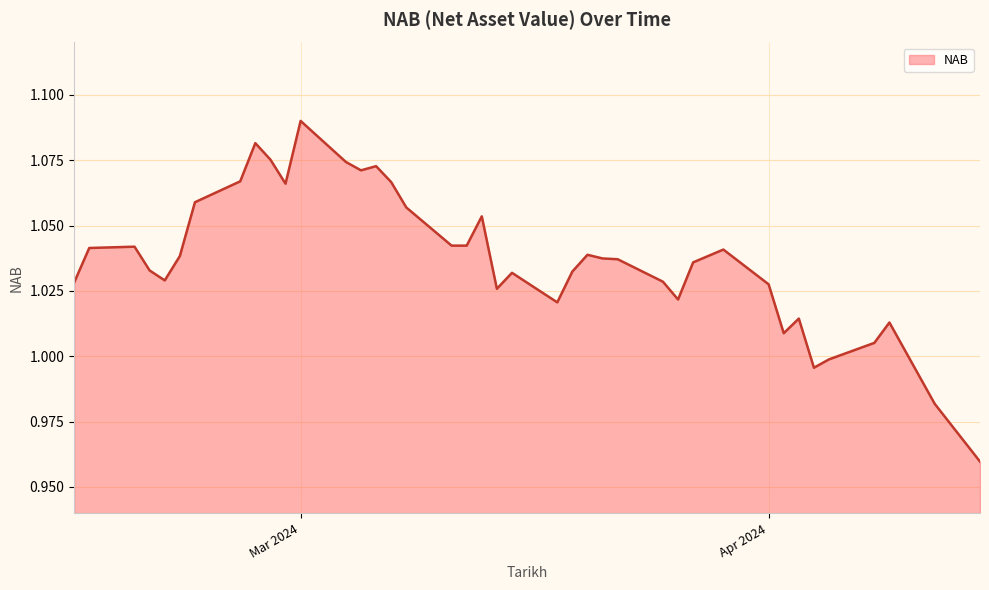

How many lines are shown in the chart?

1